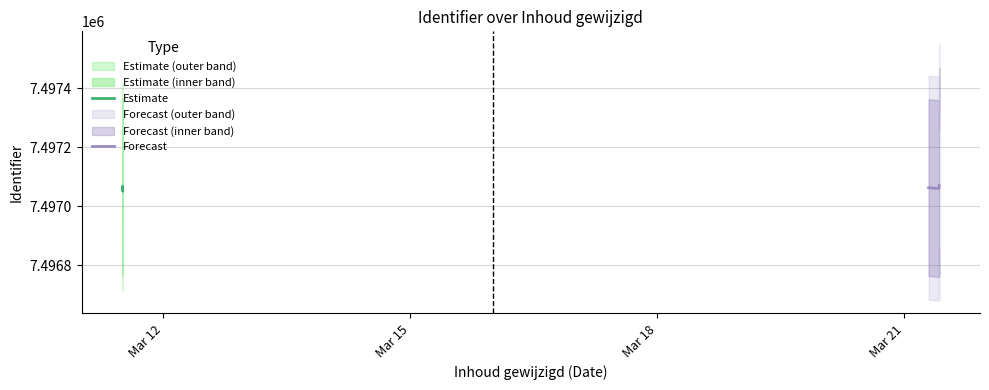

What is the minimum value for Estimate?

7497051